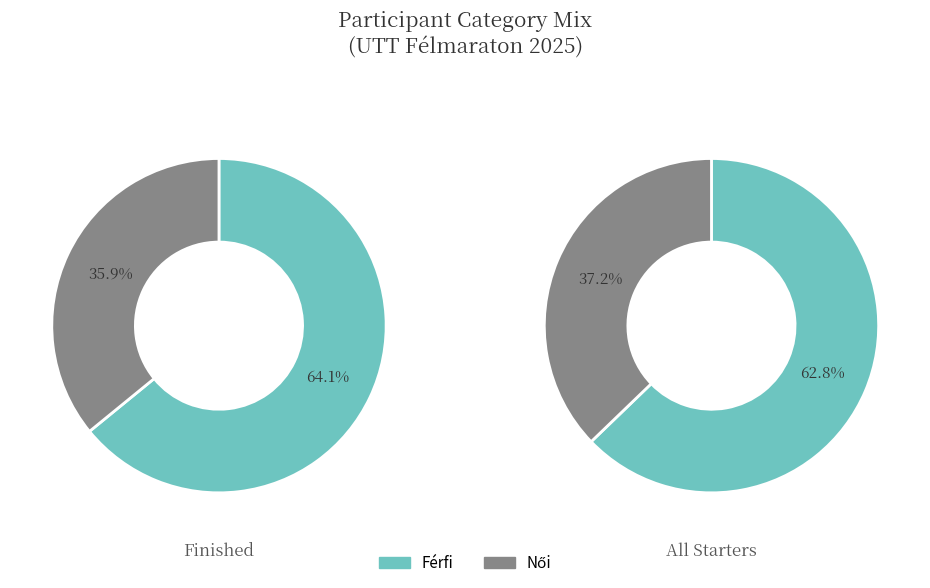

Which category has the biggest portion of the pie?

Férfi